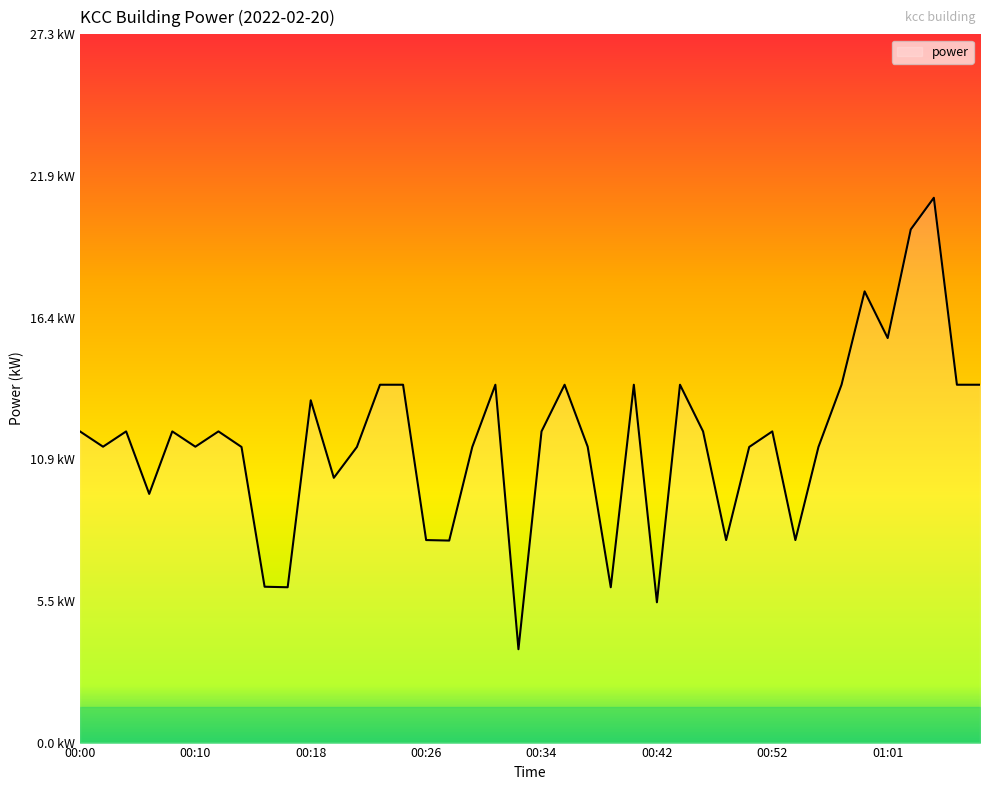

Is this an area chart (filled region under the line)?

Yes